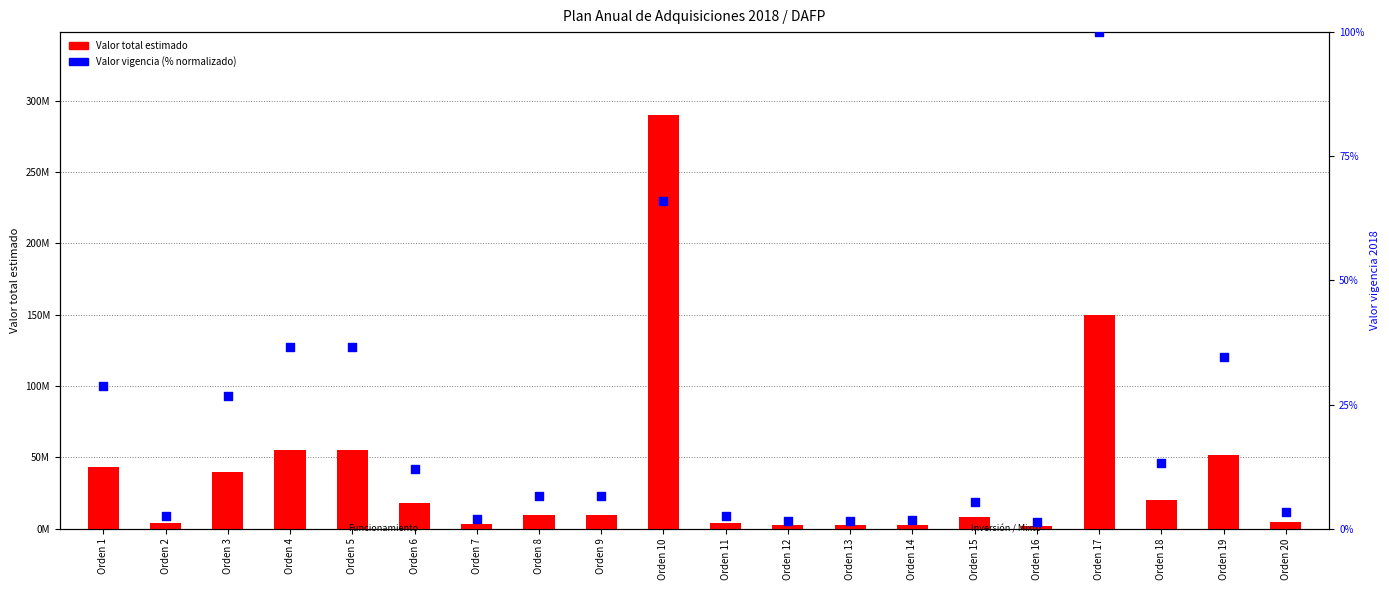

Which series reaches the maximum Y coordinate?

Valor total estimado